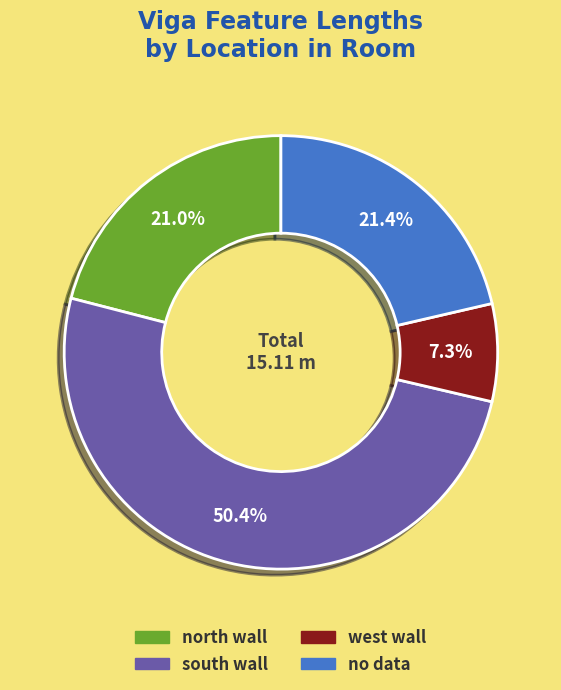

Is there any slice that represents more than half of the pie?

Yes